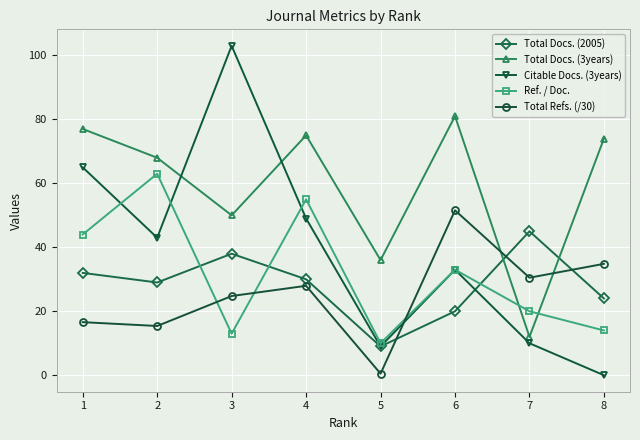

Between which two adjacent categories do Total Refs. (/30) and Total Docs. (2005) first intersect?

5 and 6